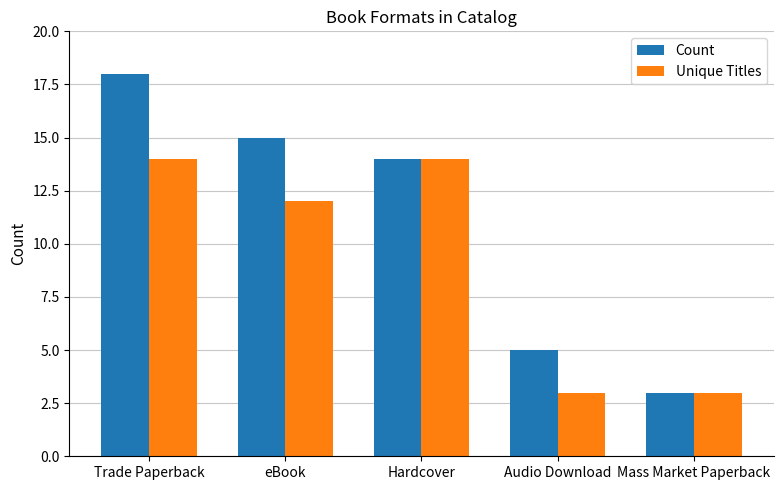

What is the sum of all Unique Titles values?

46